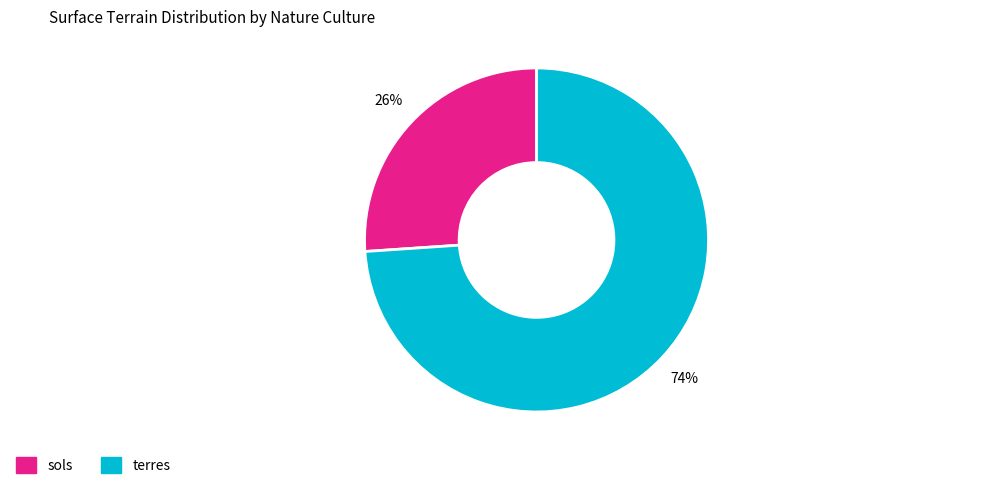

Which has a higher value, sols or terres?

terres